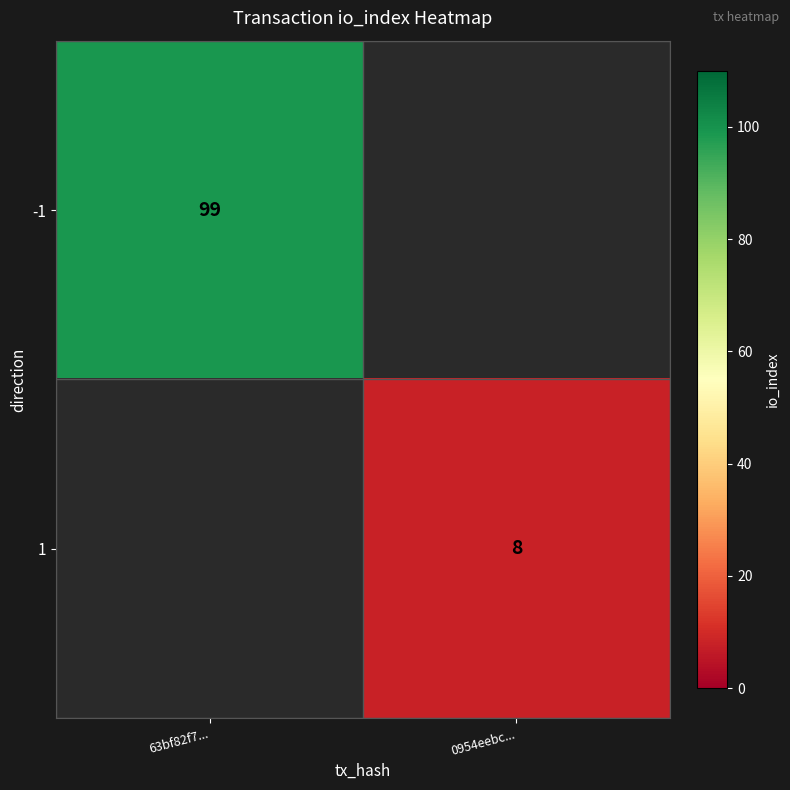

At how many categories does at least one series exceed 76?

1